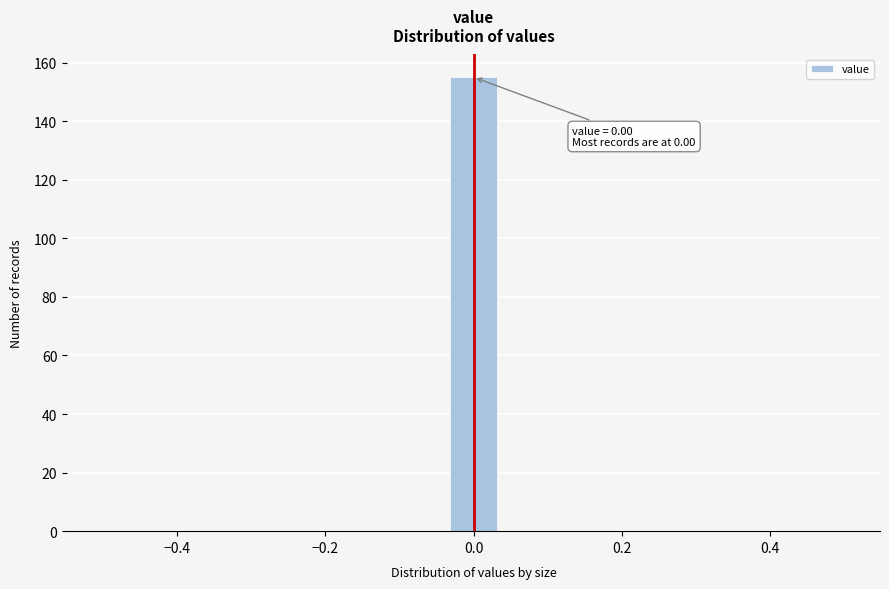

Around what value on the x-axis is the tallest bar? Give the approximate position of its centre, as read against the axis.

0.00